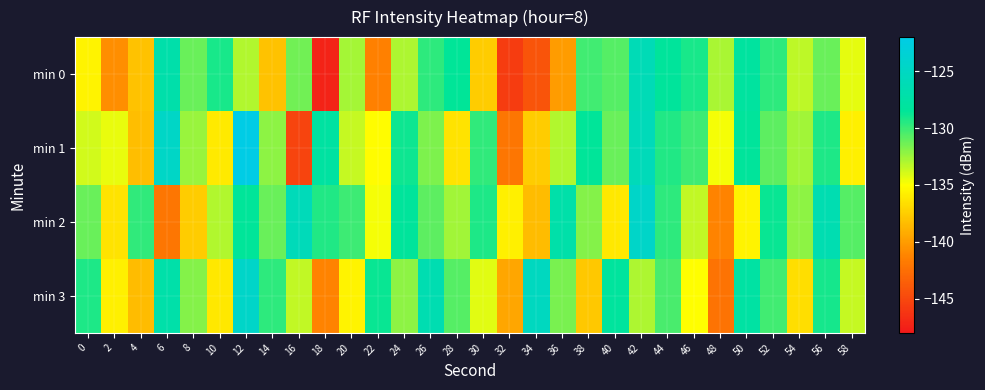

What is the maximum value shown in the chart?

-122.1